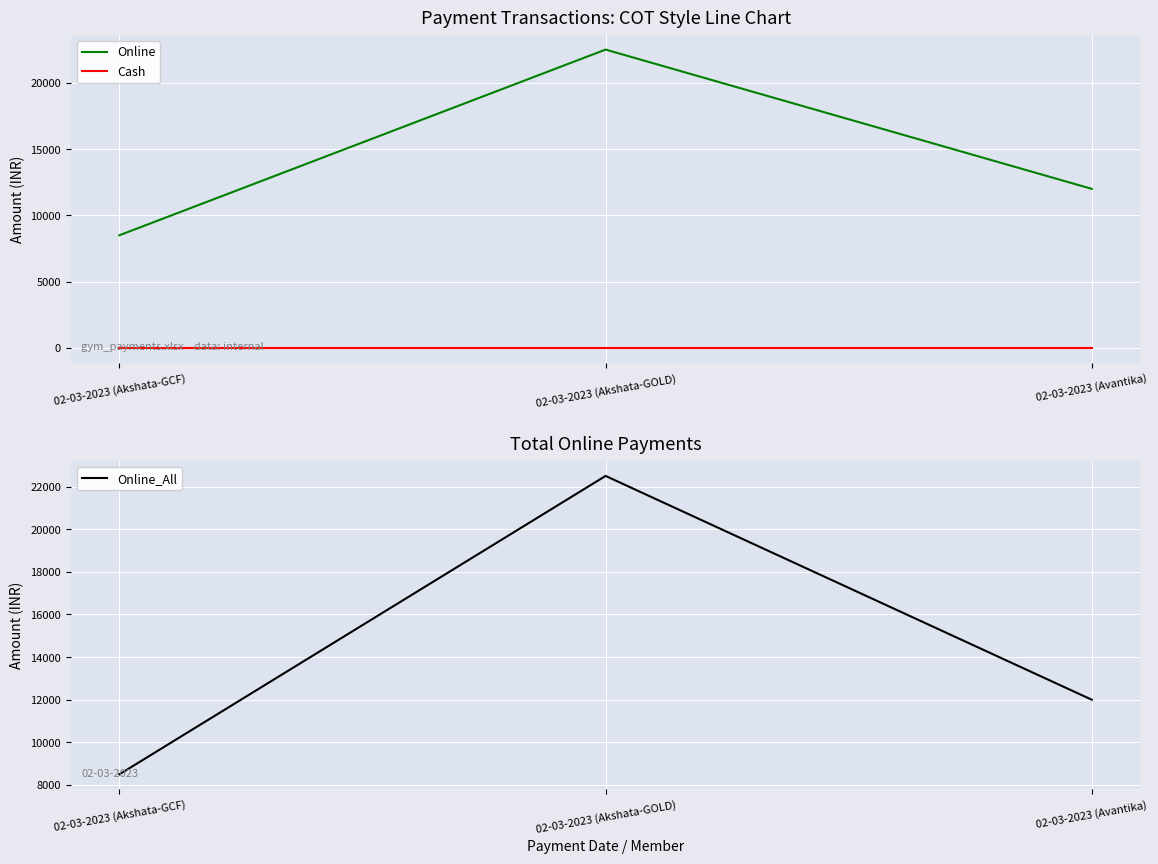

The value of Online_All at 02-03-2023 (Akshata-GOLD) is 37816. True or false?

False